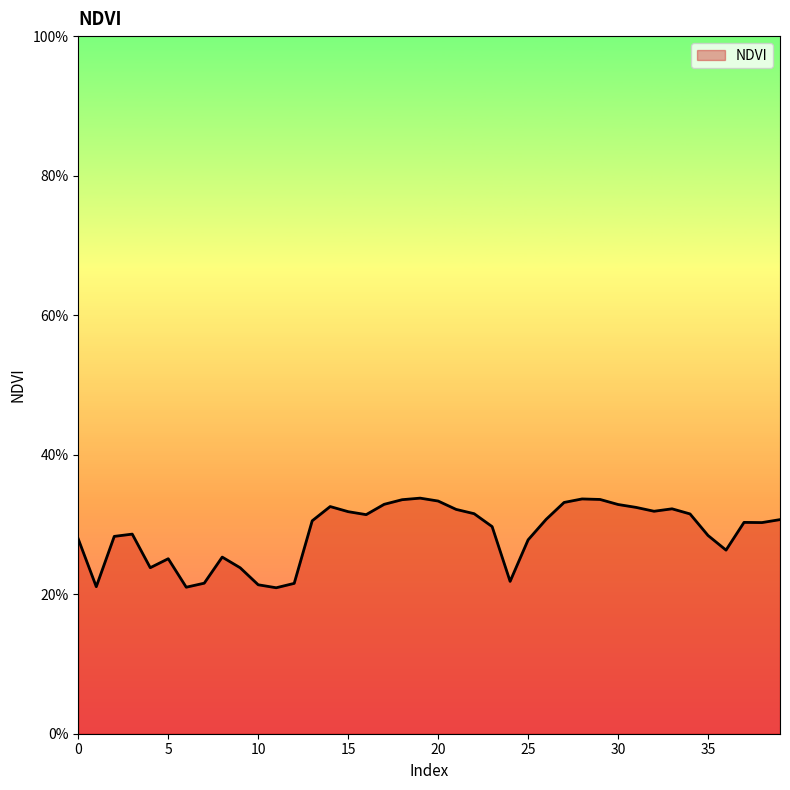

Does the chart have visible grid lines?

No